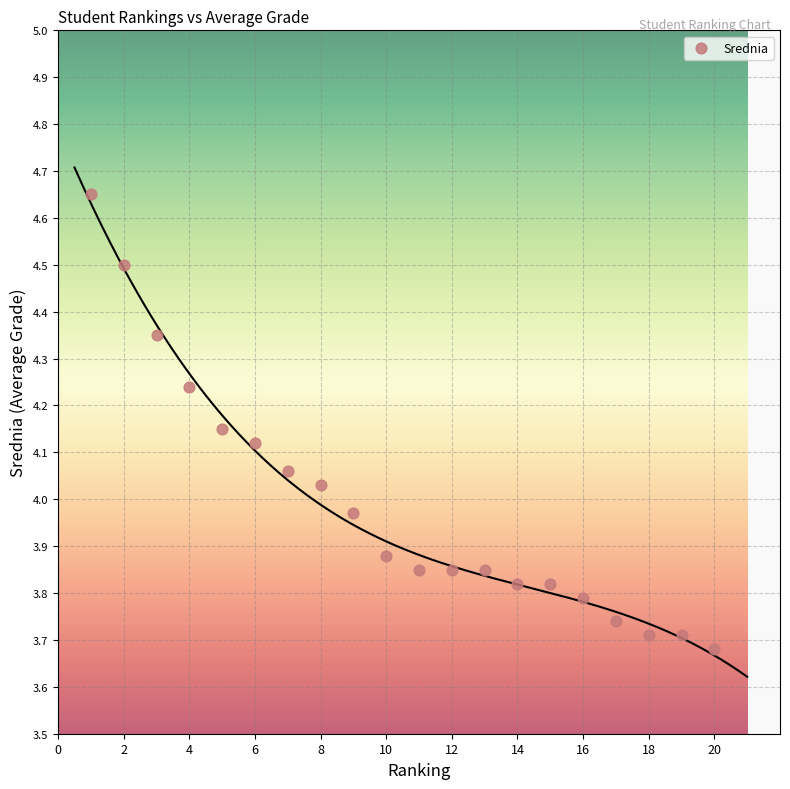

What is the range of X values (max minus min)?

19.0